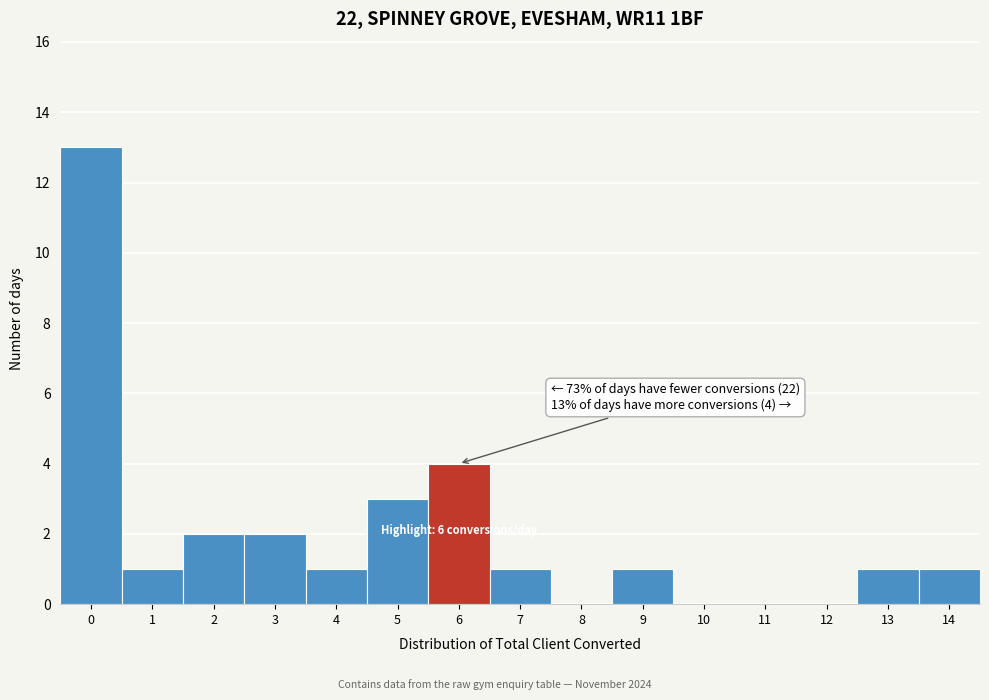

Reading left to right, what are all the values shown in this chart?

0=13	1=1	2=2	3=2	4=1	5=3	6=4	7=1	8=0	9=1	10=0	11=0	12=0	13=1	14=1